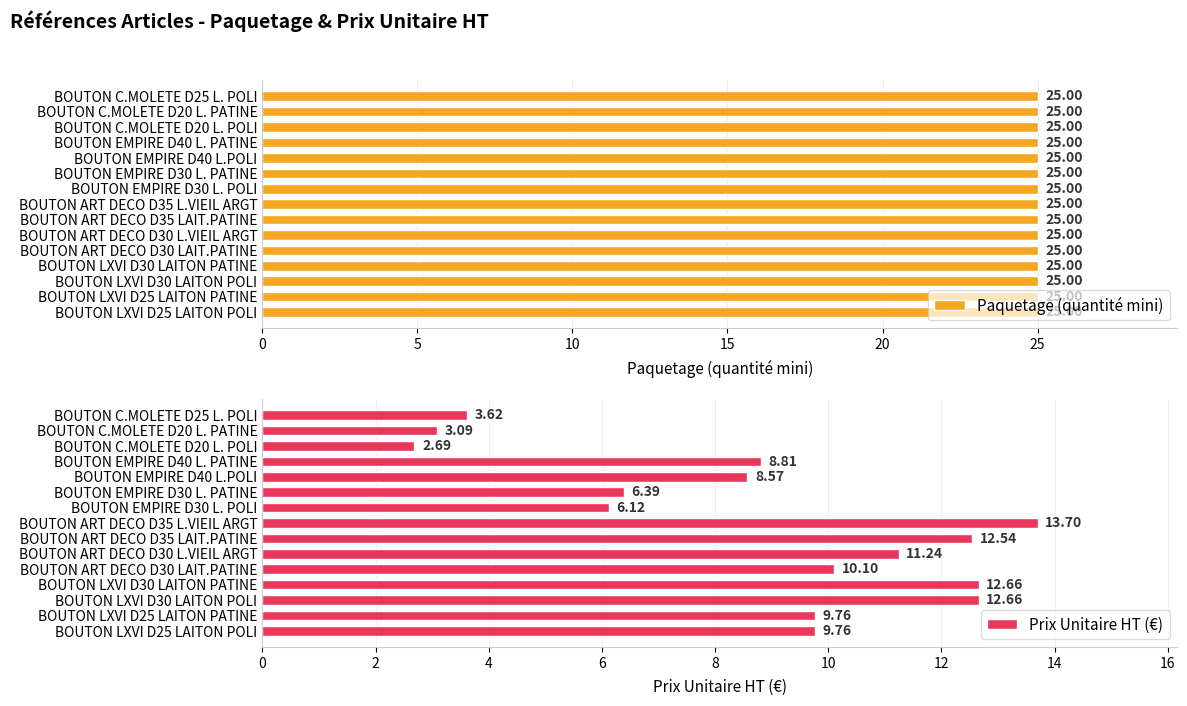

Read the Prix Unitaire HT (€) value at BOUTON C.MOLETE D20 L. PATINE.

3.1